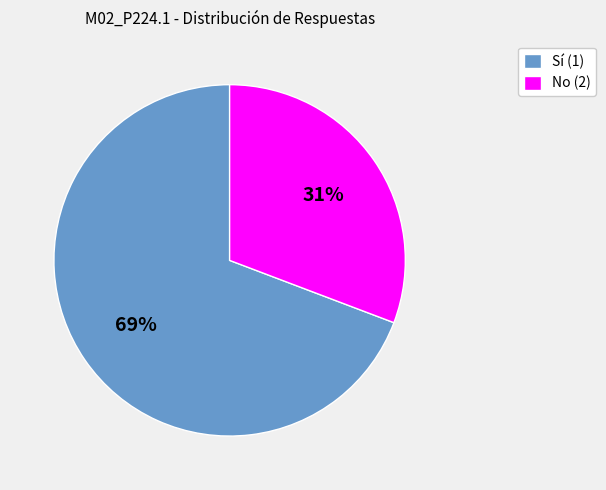

Which category accounts for the majority?

Sí (1)